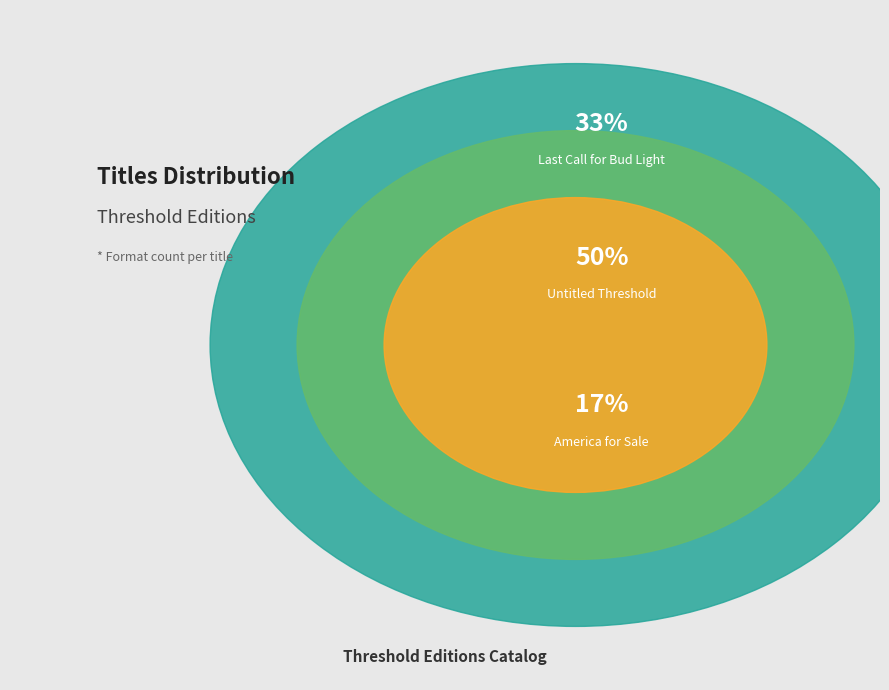

Which slice is the largest?

Untitled Threshold